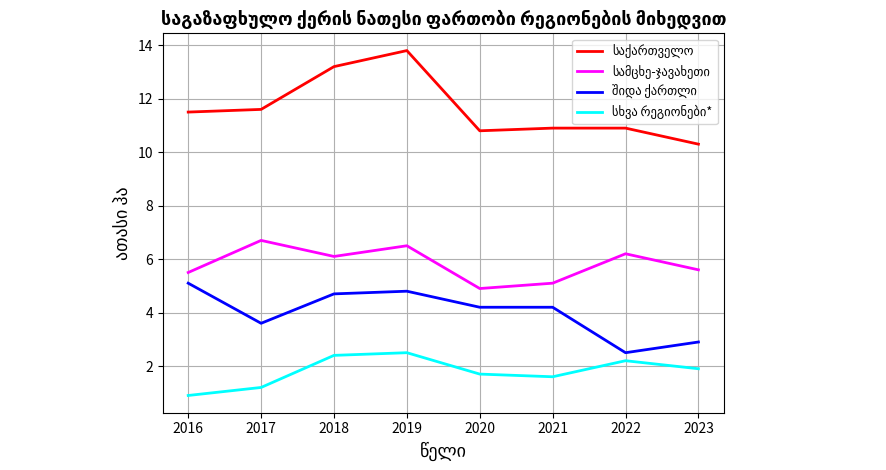

What is the total value across all series at 2020?

21.6